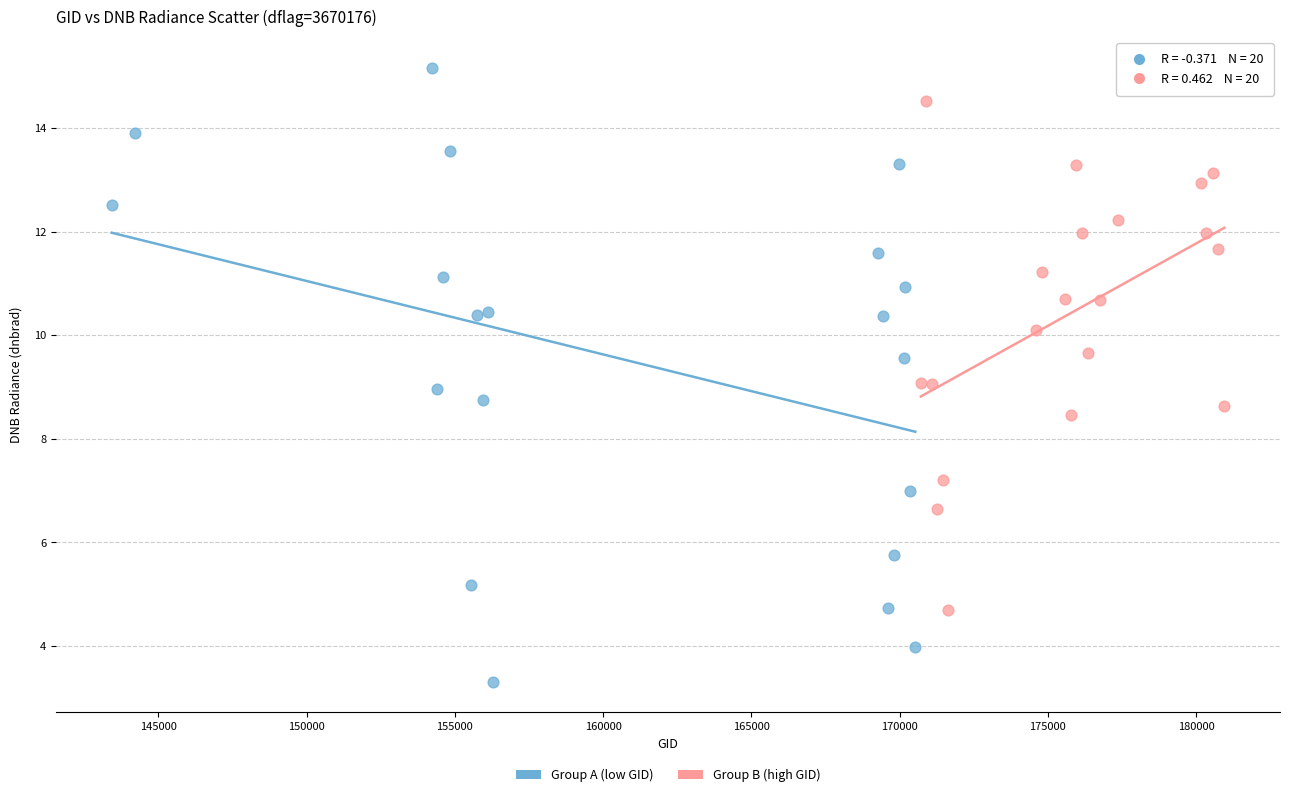

Which series contains the highest Y value?

Group A (low GID)